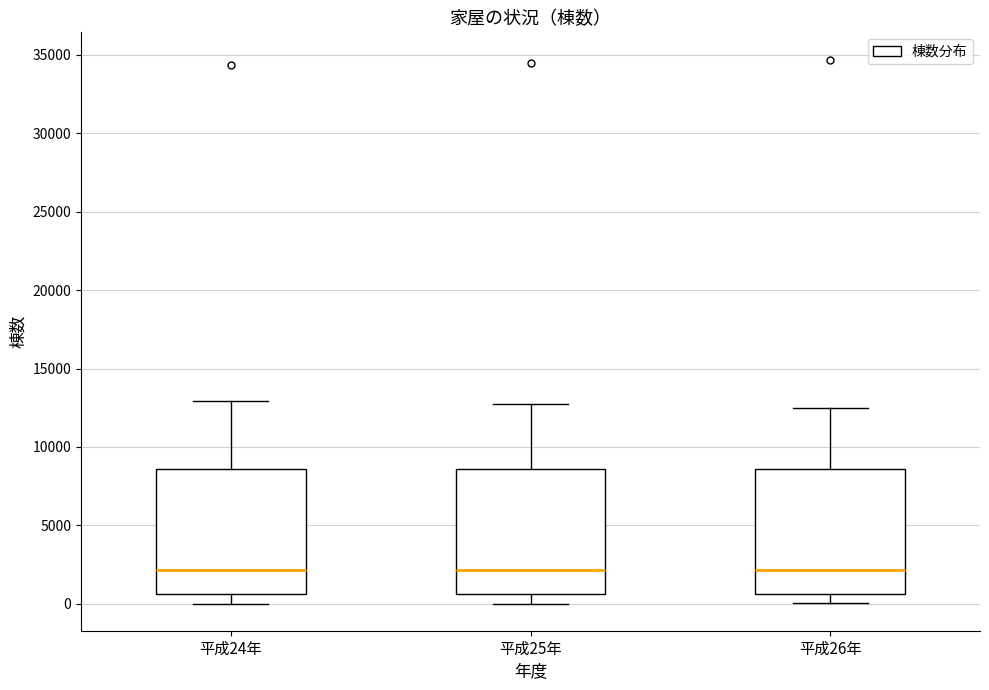

Where is the upper edge of the box for 平成26年 on the y-axis? The values are not printed on the chart, so give them approximately, as read against the axis.

8500